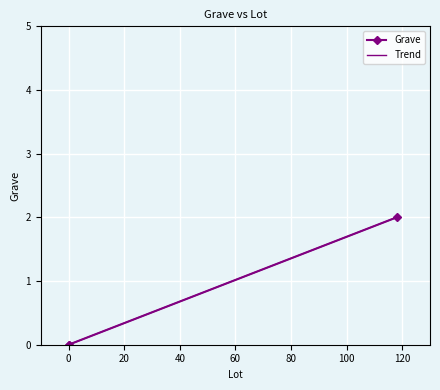

What is the maximum value shown in the chart?

2